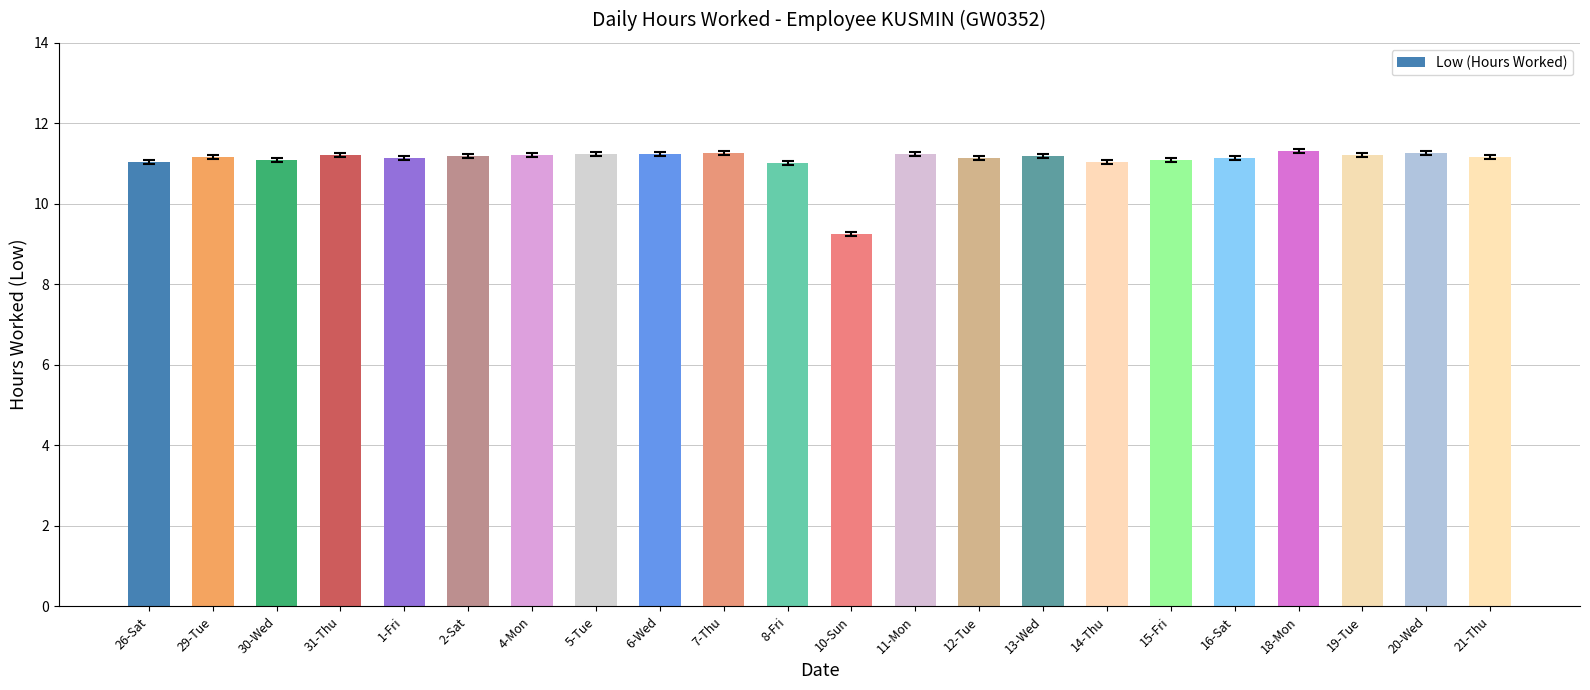

What is the difference between the maximum and minimum values?

2.1